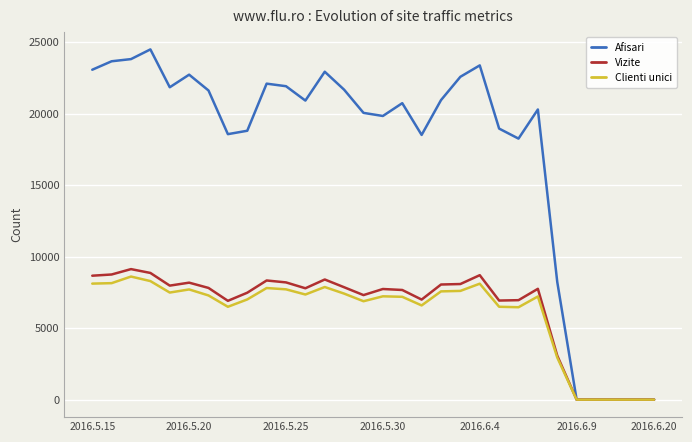

What is the maximum value for Afisari?

24493